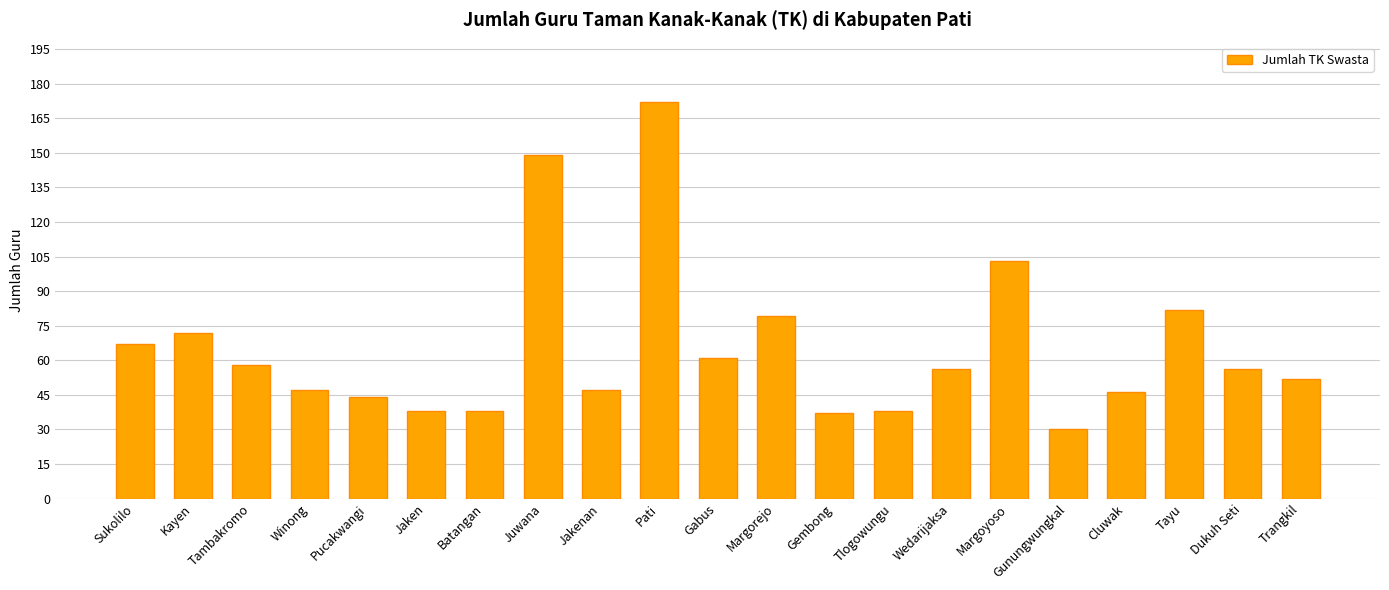

What is the difference between the maximum and minimum values?

142